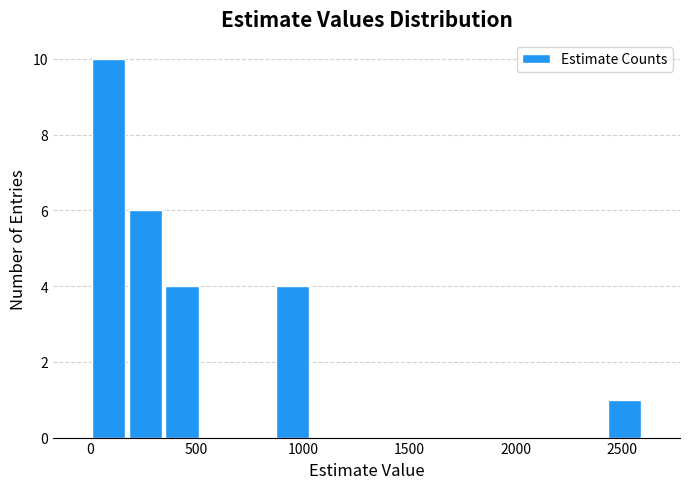

Around what value on the x-axis is the tallest bar? Give the approximate position of its centre, as read against the axis.

100